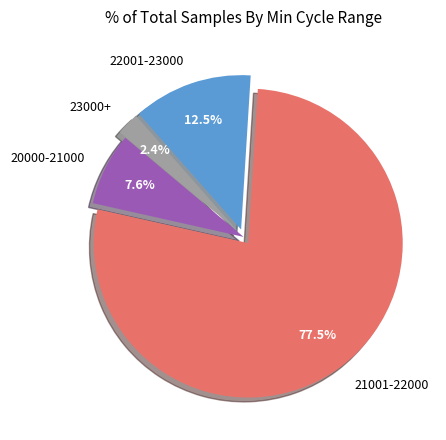

Which has a higher value, 23000+ or 22001-23000?

22001-23000